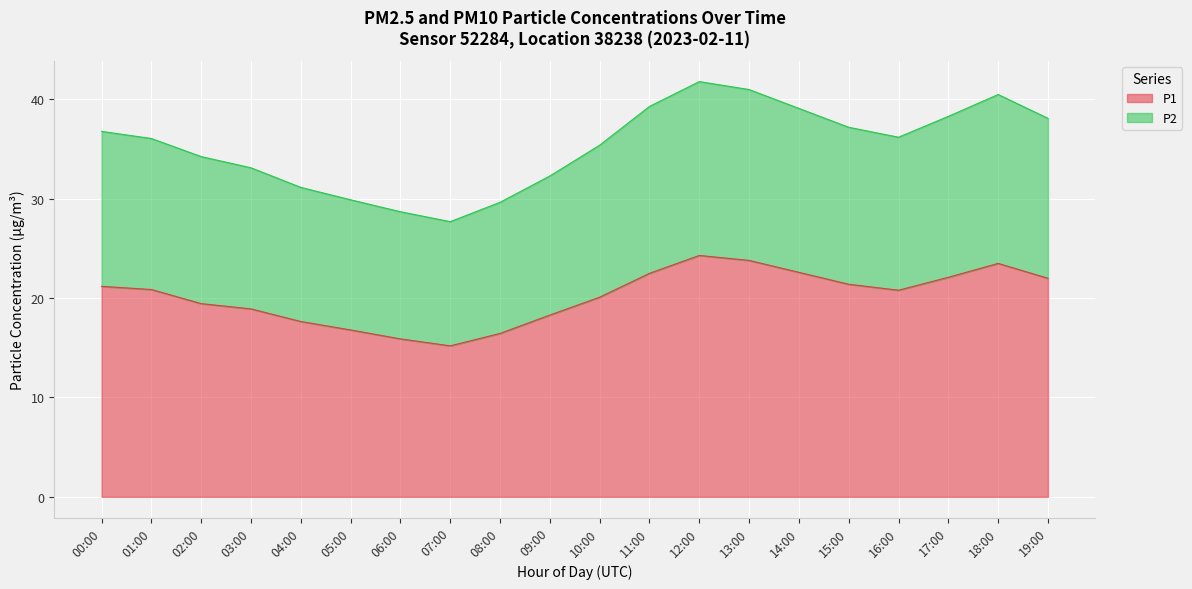

Which series has the largest range (max minus min)?

P2